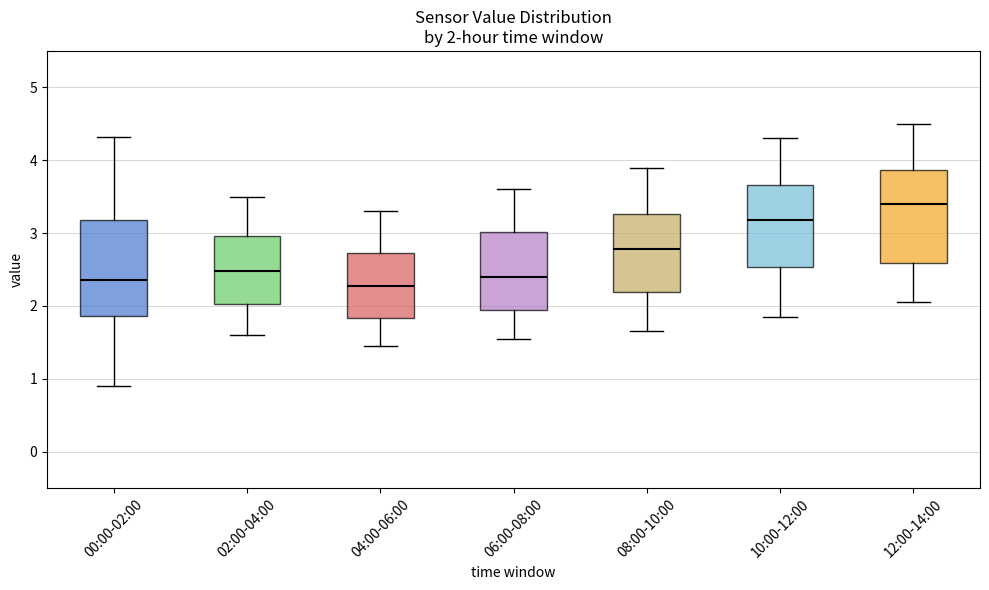

Which box has the highest median line?

12:00-14:00